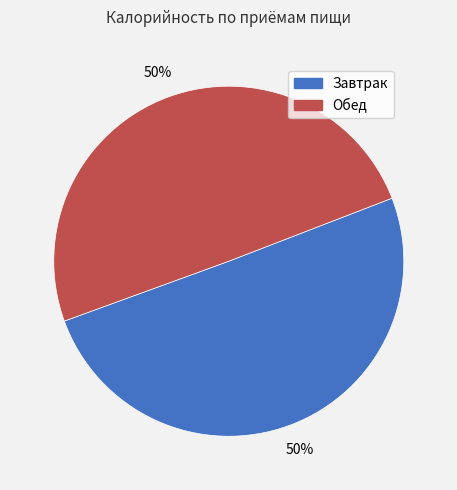

The Завтрак slice represents 50% of the pie. True or false?

True